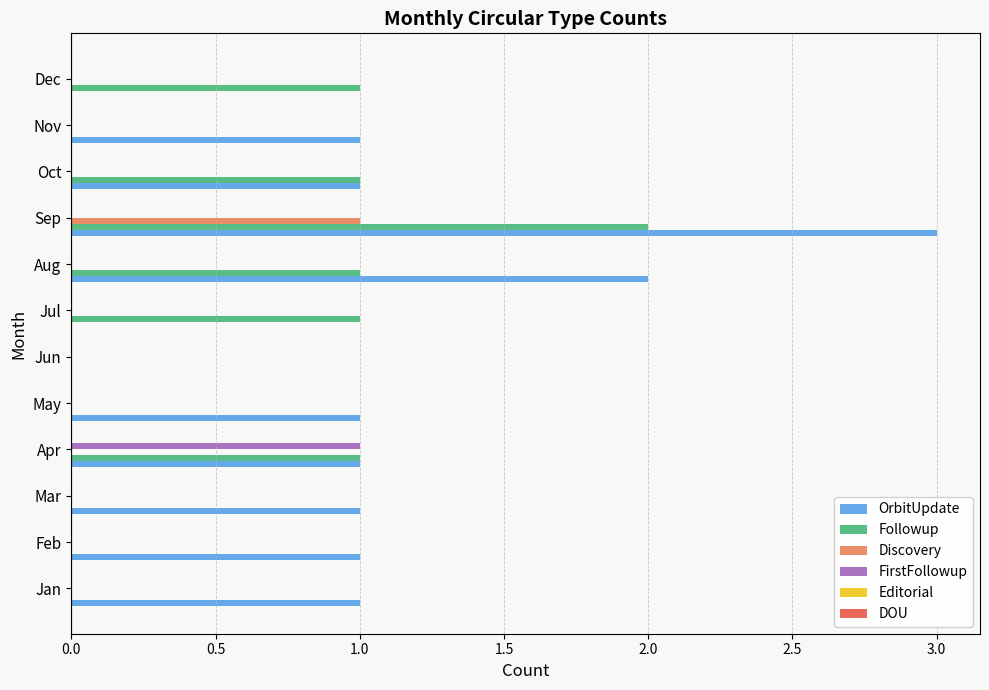

Which category has the highest value across all series?

Sep